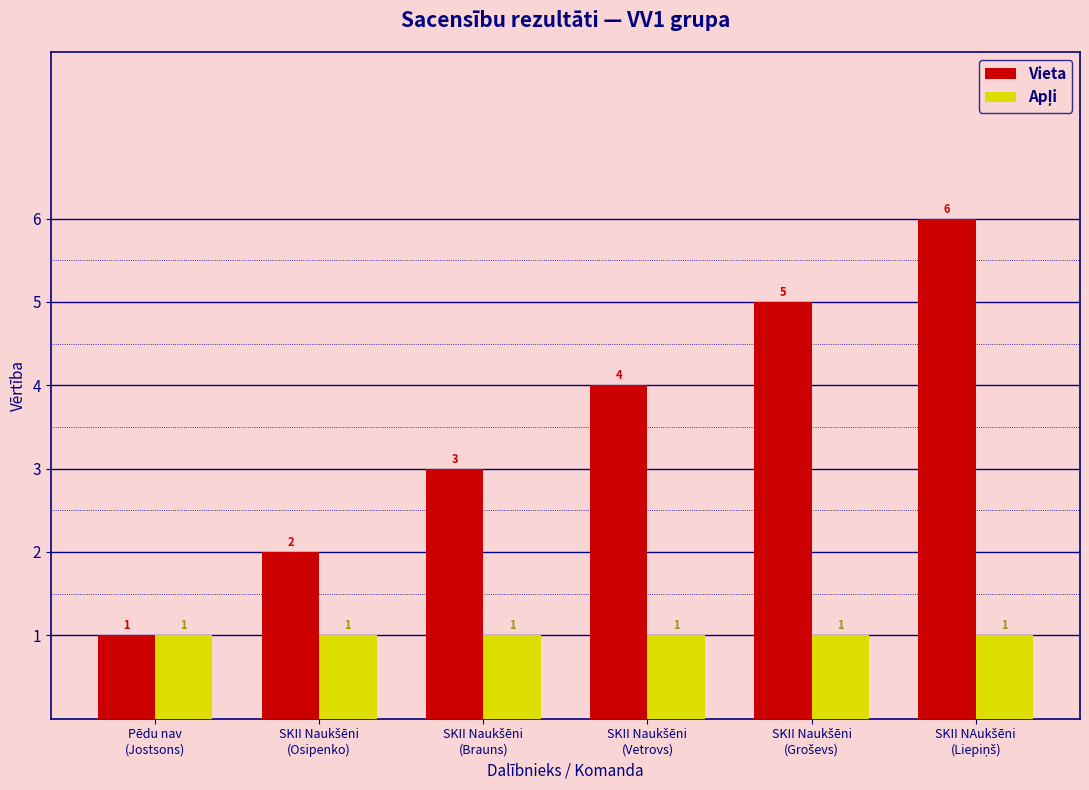

Which series has the largest total across all categories?

Vieta